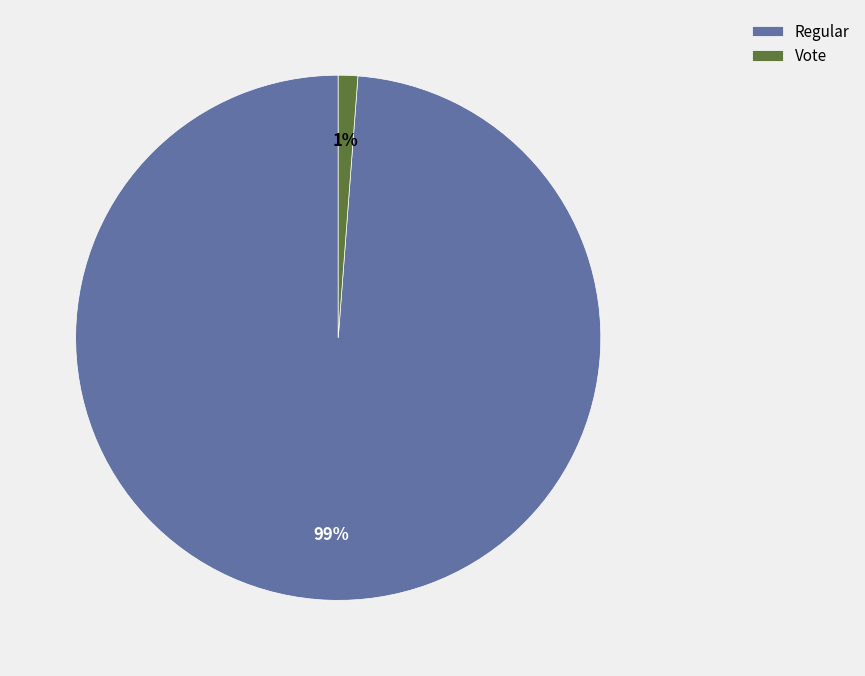

Is it true that Regular is 86% of the pie?

False